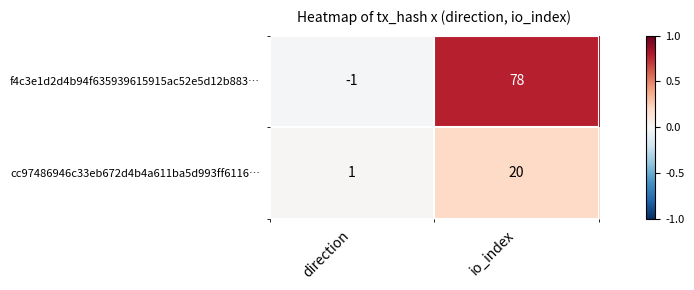

How many values in the cc97486946c33eb672d4b4a611ba5d993ff6116… series are below 20?

1